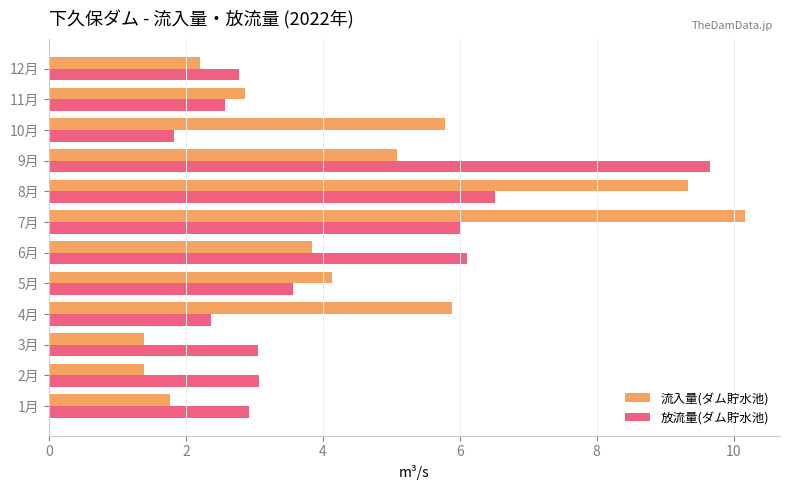

What is the approximate value of 放流量(ダム貯水池) at 9月?

9.7